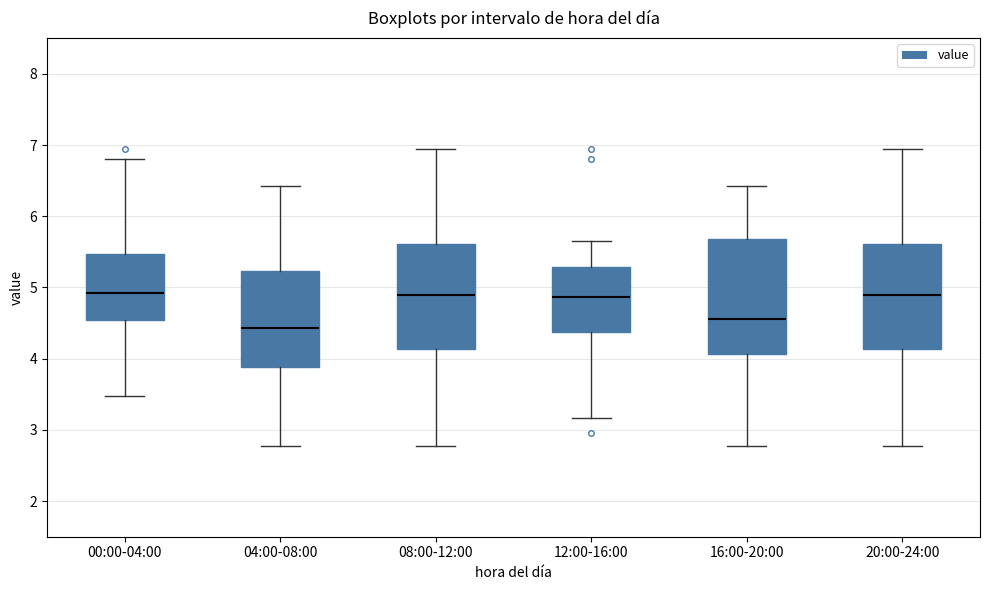

Reading left to right, read every box against the y-axis: the position of its median line, the range the box covers, and the ends of its whiskers. The values are not printed on the chart, so give them approximately, as read against the axis.

00:00-04:00: median 4.9, box 4.5 to 5.5, whiskers 3.5 to 6.8
04:00-08:00: median 4.4, box 3.9 to 5.2, whiskers 2.8 to 6.4
08:00-12:00: median 4.9, box 4.1 to 5.6, whiskers 2.8 to 7.0
12:00-16:00: median 4.9, box 4.4 to 5.3, whiskers 3.2 to 5.7
16:00-20:00: median 4.6, box 4.1 to 5.7, whiskers 2.8 to 6.4
20:00-24:00: median 4.9, box 4.1 to 5.6, whiskers 2.8 to 7.0